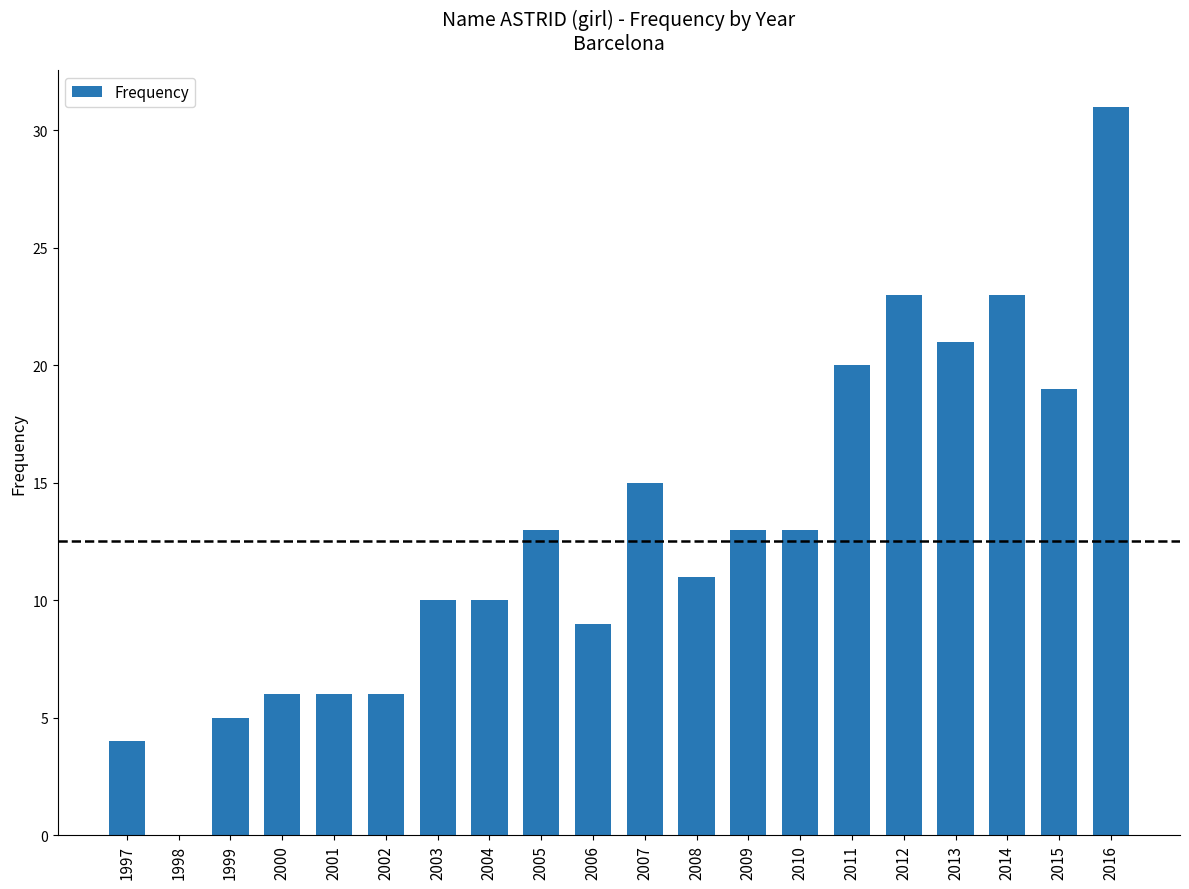

True or false: the data shows 2 at 1997.

False